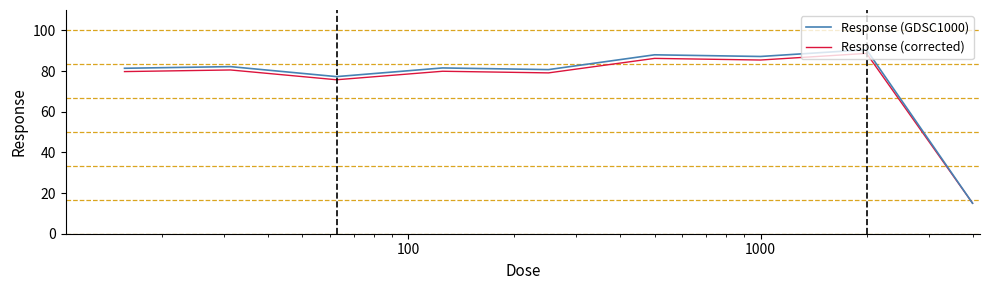

Is this an area chart (filled region under the line)?

No